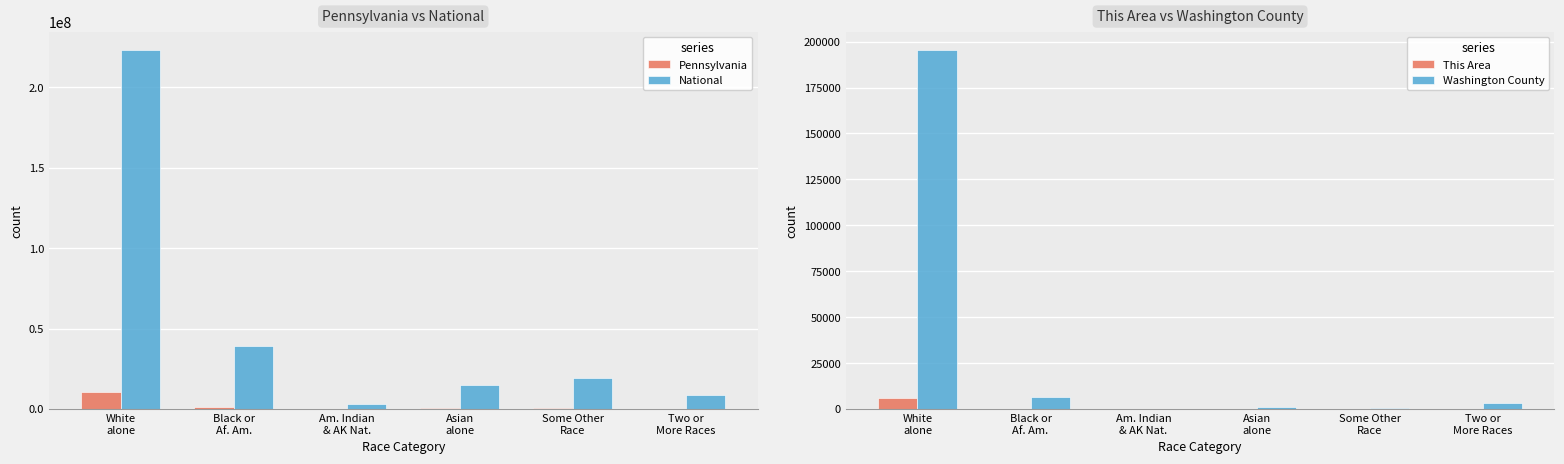

Reading left to right, extract all data points from this chart.

Pennsylvania: White
alone=10406288	Black or
Af. Am.=1377689	Am. Indian
& AK Nat.=26843	Asian
alone=349088	Some Other
Race=300983	Two or
More Races=237835
National: White
alone=223553265	Black or
Af. Am.=38929319	Am. Indian
& AK Nat.=2932248	Asian
alone=14674252	Some Other
Race=19107368	Two or
More Races=9009073
This Area: White
alone=5758	Black or
Af. Am.=214	Am. Indian
& AK Nat.=7	Asian
alone=9	Some Other
Race=16	Two or
More Races=77
Washington County: White
alone=195657	Black or
Af. Am.=6757	Am. Indian
& AK Nat.=251	Asian
alone=1327	Some Other
Race=630	Two or
More Races=3167